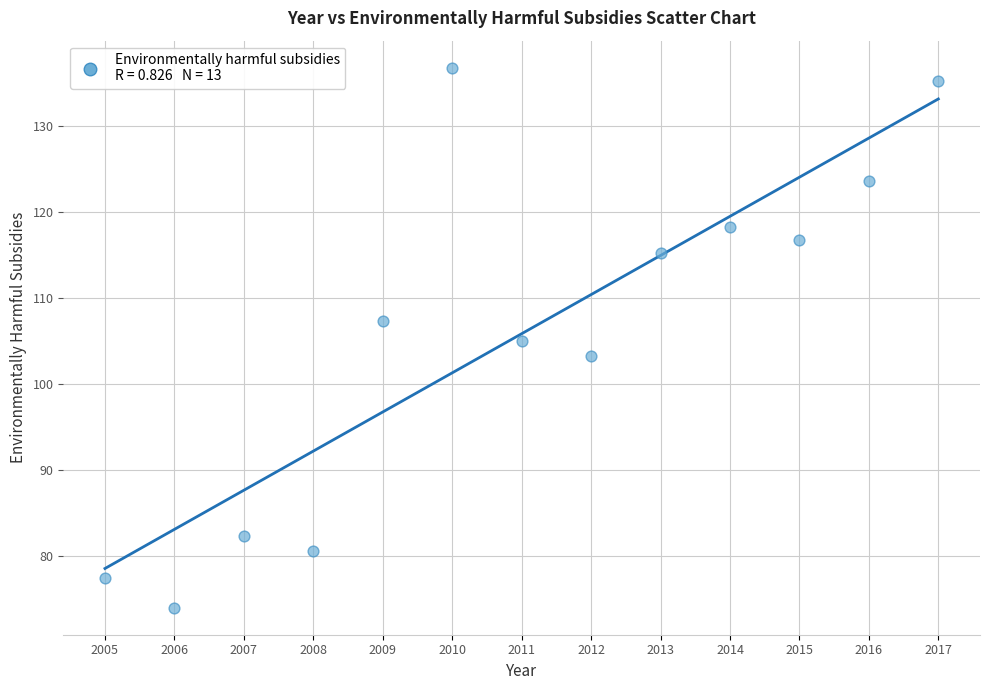

What is the range of X values (max minus min)?

12.0